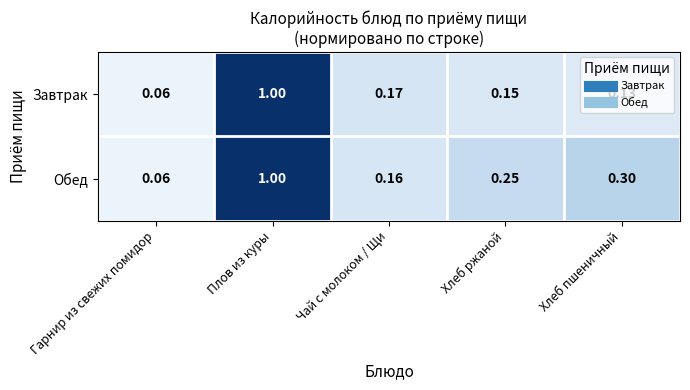

Rank the categories by Завтрак value from highest to lowest.

Плов из куры, Чай с молоком / Щи, Хлеб ржаной, Хлеб пшеничный, Гарнир из свежих помидор